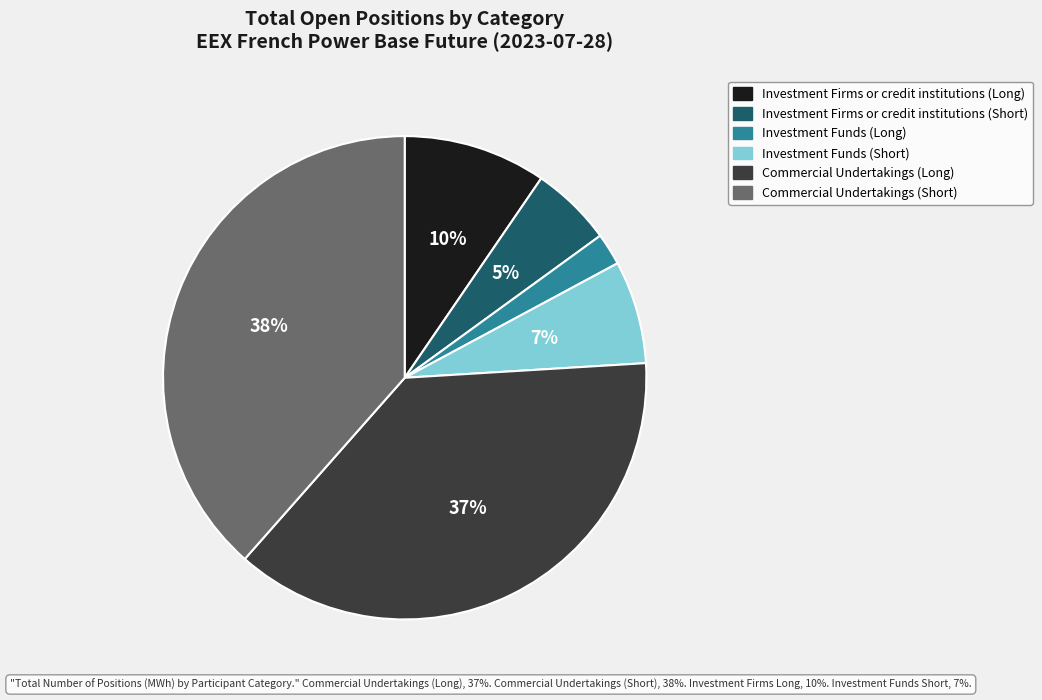

Does Commercial Undertakings (Short) account for over 50% of the chart?

No